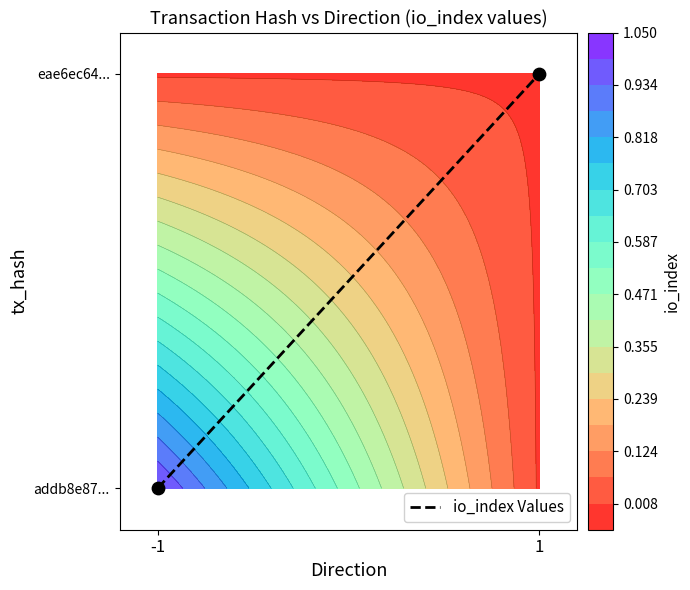

What is the greatest value displayed?

1